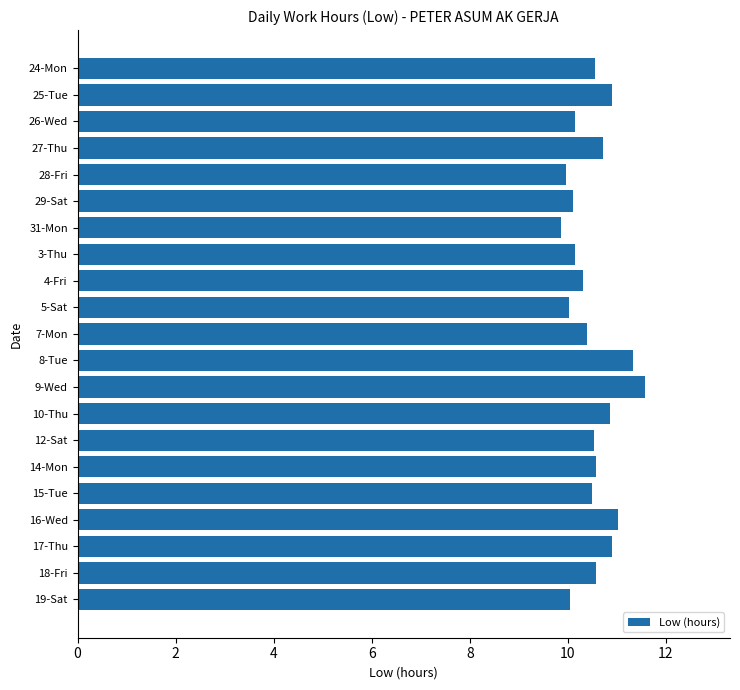

What value does the data have at 29-Sat?

10.1